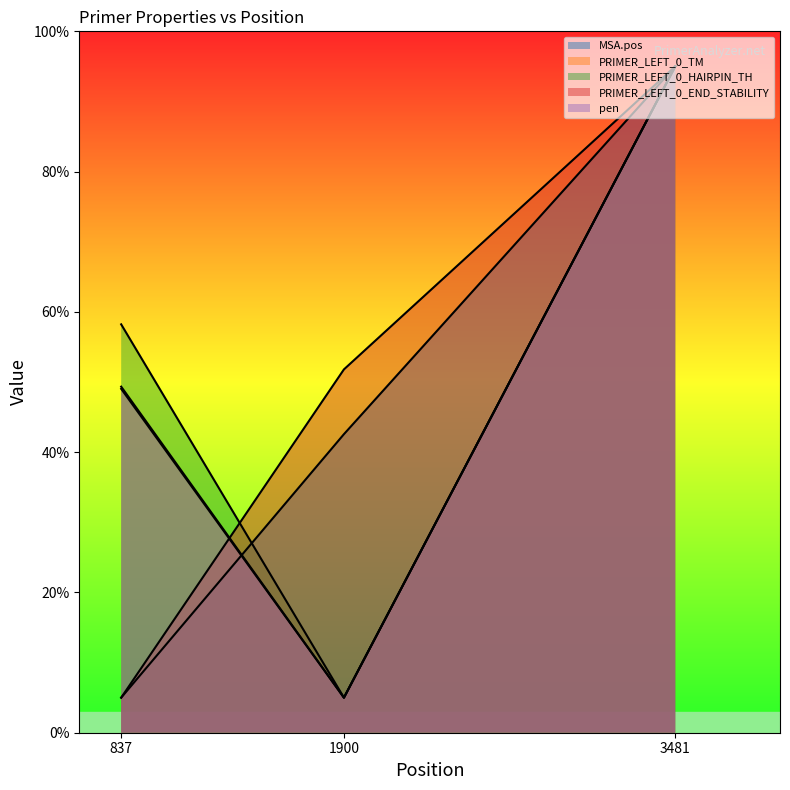

Rank the series by their maximum value, from highest to lowest.

MSA.pos, PRIMER_LEFT_0_TM, PRIMER_LEFT_0_HAIRPIN_TH, PRIMER_LEFT_0_END_STABILITY, pen